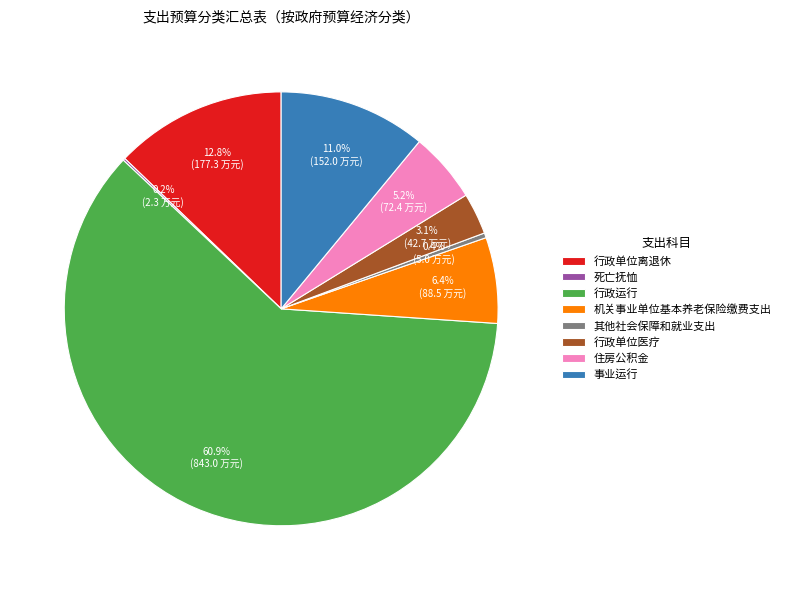

Does 行政单位离退休 account for over 50% of the chart?

No